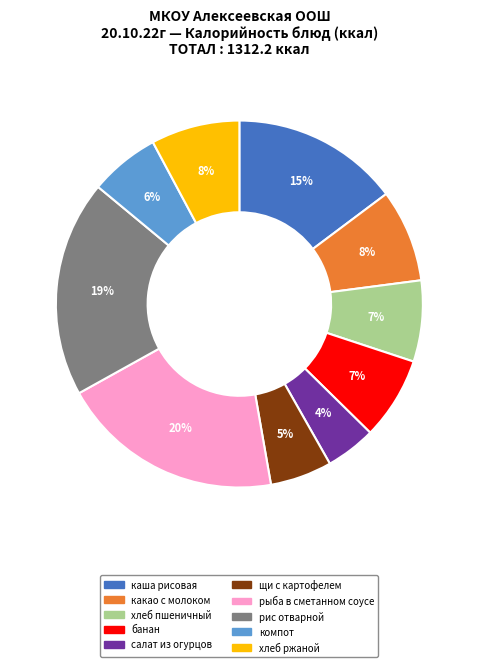

Does any single category account for the majority?

No